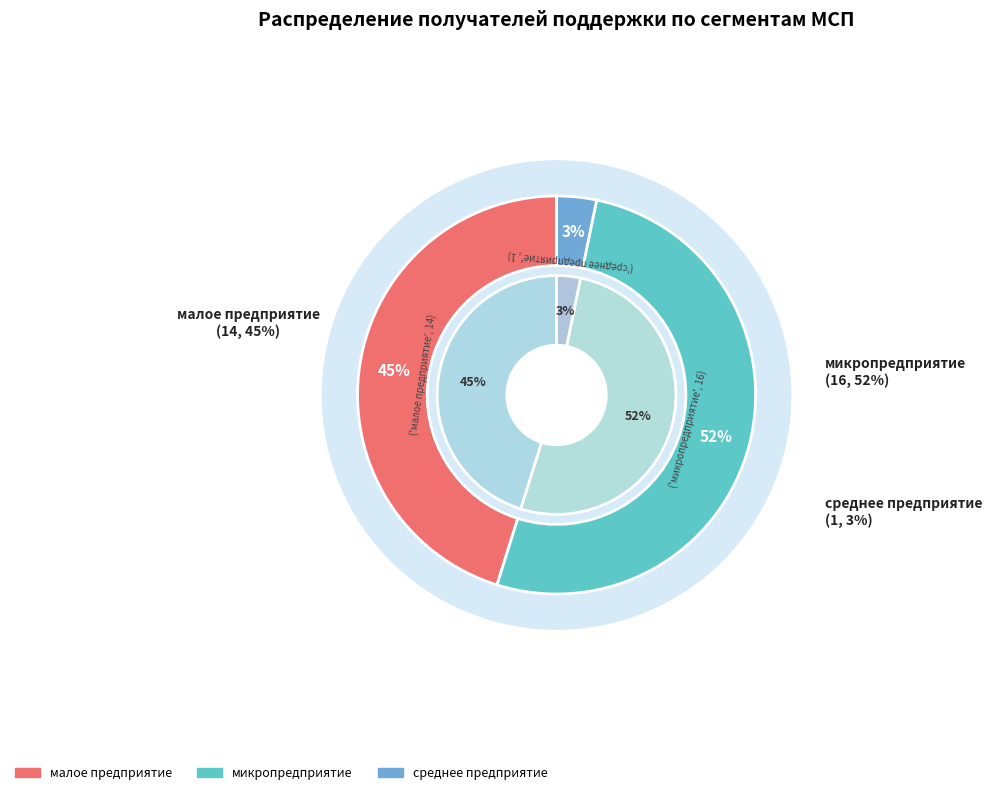

Which category accounts for the majority?

микропредприятие